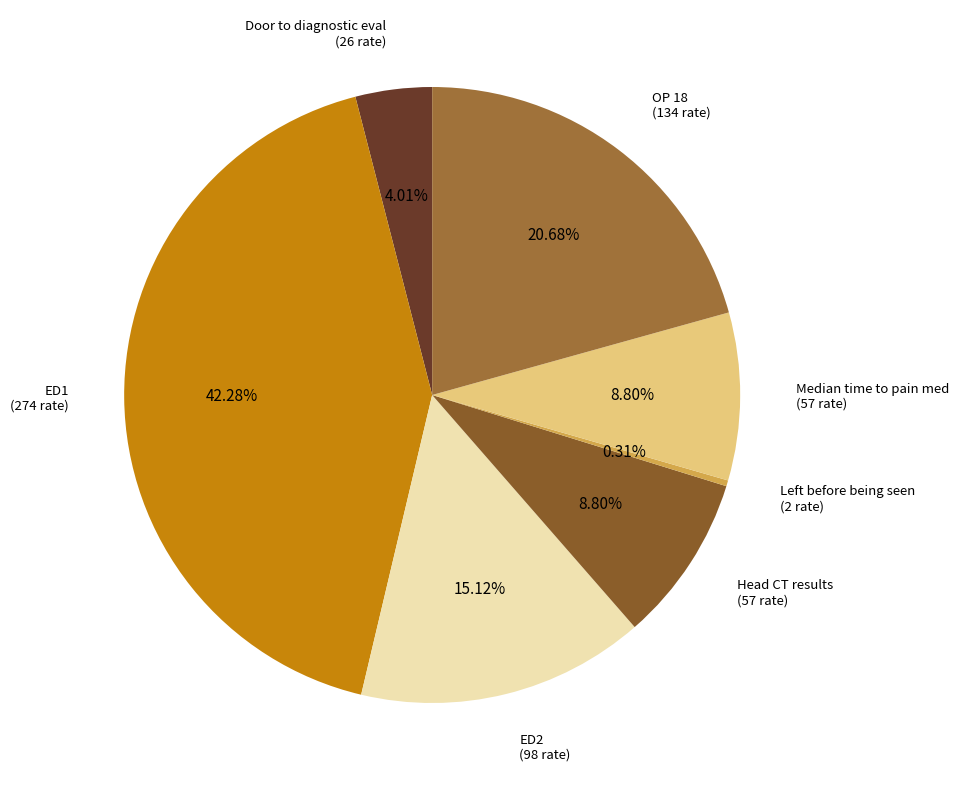

How many slices are in this pie chart?

7